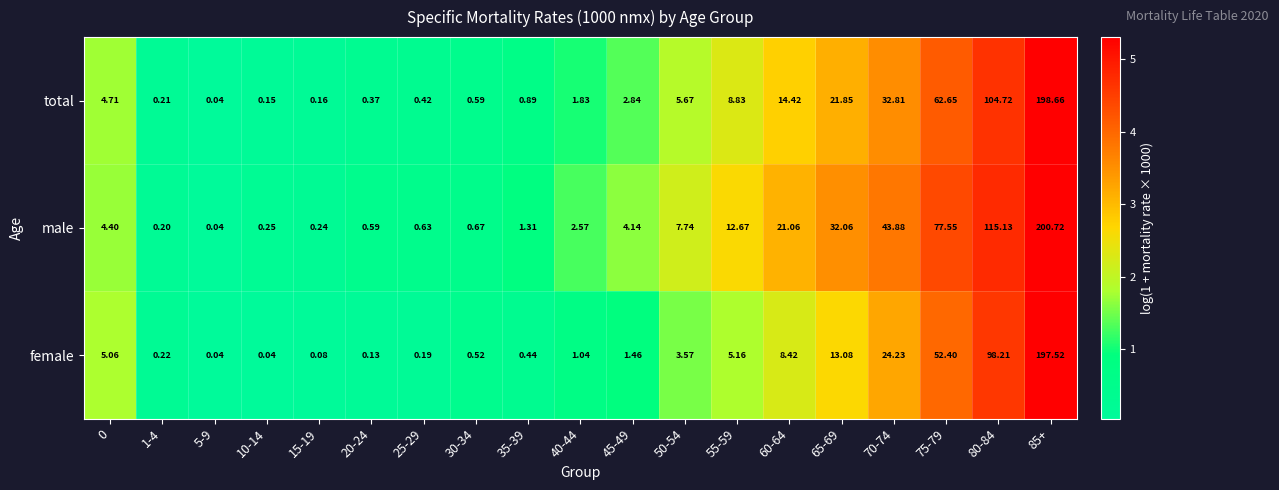

Is the value of total at 85+ greater than the value of female at 15-19?

Yes